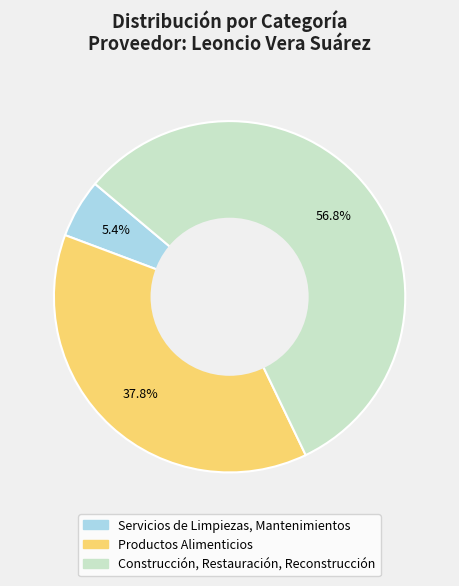

What is the total percentage of Construcción, Restauración, Reconstrucción and Productos Alimenticios?

94.6%